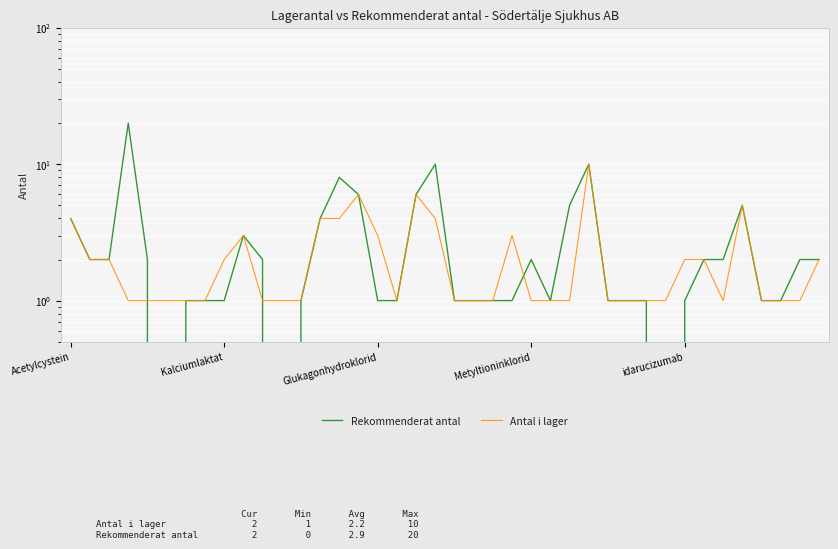

Reading left to right, what are all the values shown in this chart?

Rekommenderat antal: 4	2	2	20	2	0	1	1	1	3	2	0	1	4	8	6	1	1	6	10	1	1	1	1	2	1	5	10	1	1	1	0	1	2	2	5	1	1	2	2
Antal i lager: 4	2	2	1	1	1	1	1	2	3	1	1	1	4	4	6	3	1	6	4	1	1	1	3	1	1	1	10	1	1	1	1	2	2	1	5	1	1	1	2